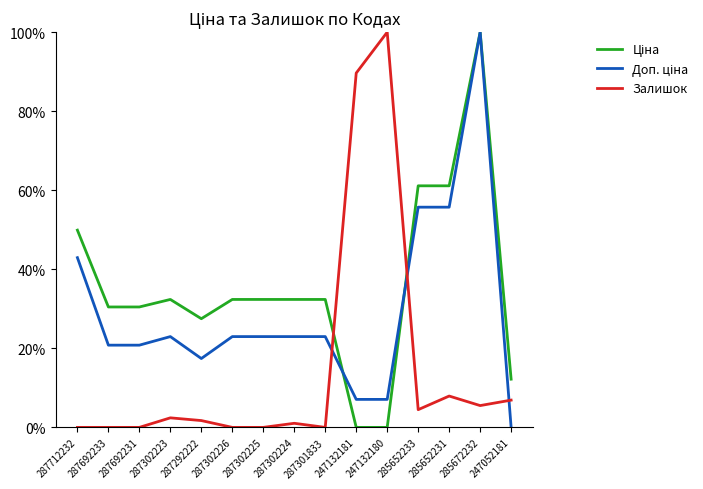

What is the spread (max minus min) of values at 247052181?

12.2